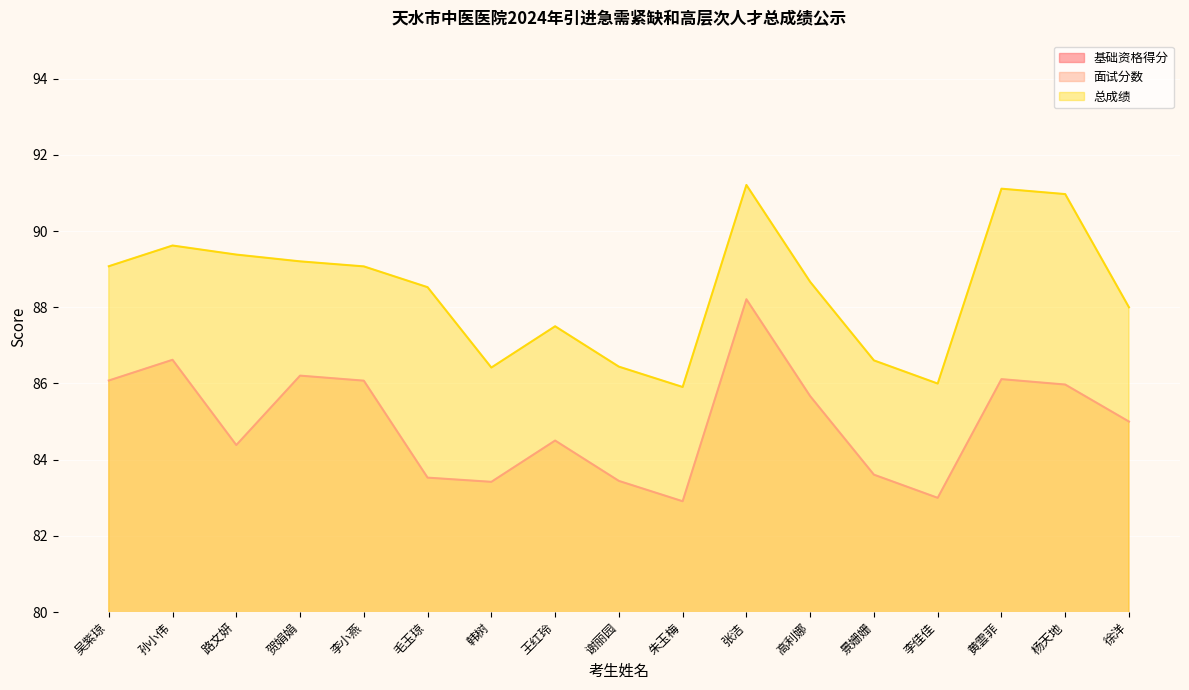

Which series has the largest range (max minus min)?

面试分数